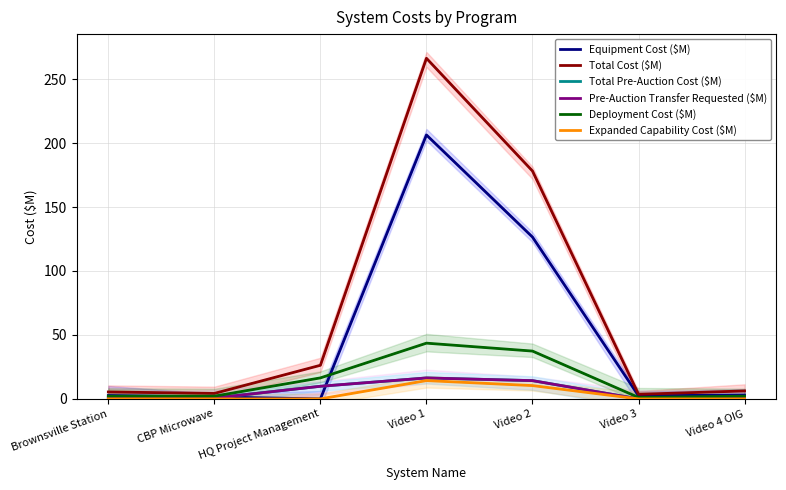

Which series changed the most between Brownsville Station and Video 2?

Total Cost ($M)